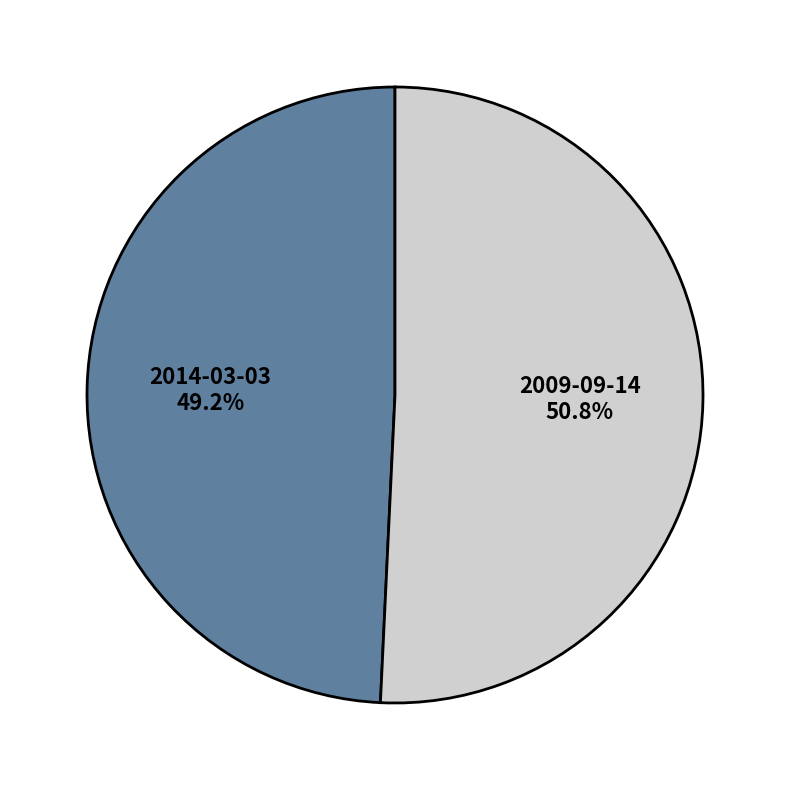

Which category has the smallest portion of the pie?

2014-03-03